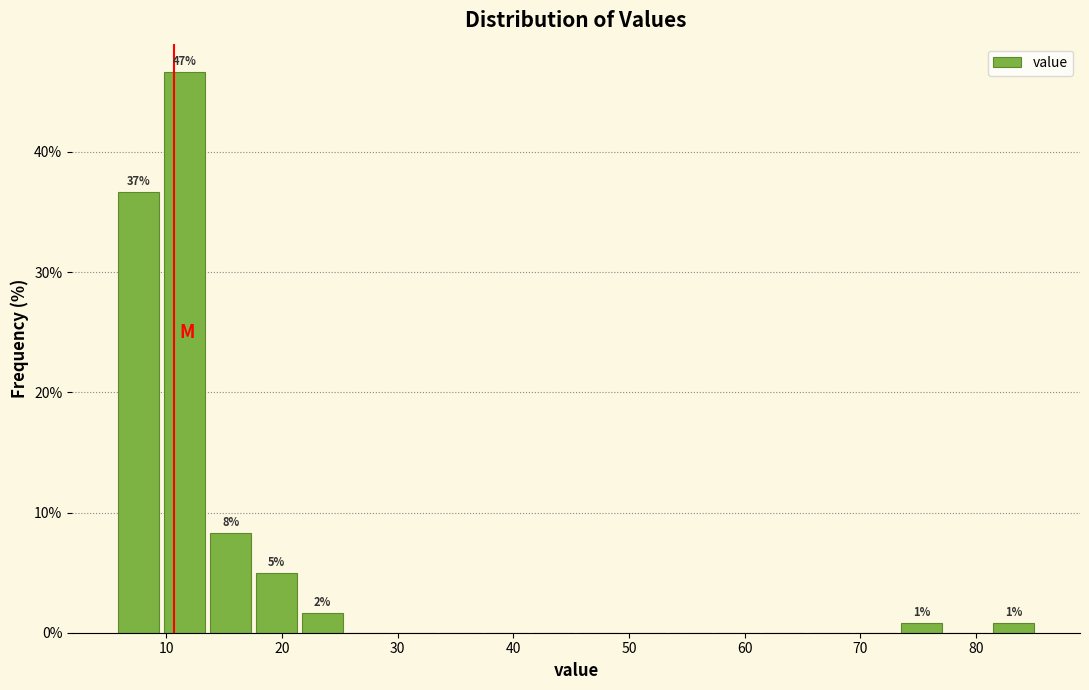

Around what value on the x-axis is the tallest bar? Give the approximate position of its centre, as read against the axis.

12